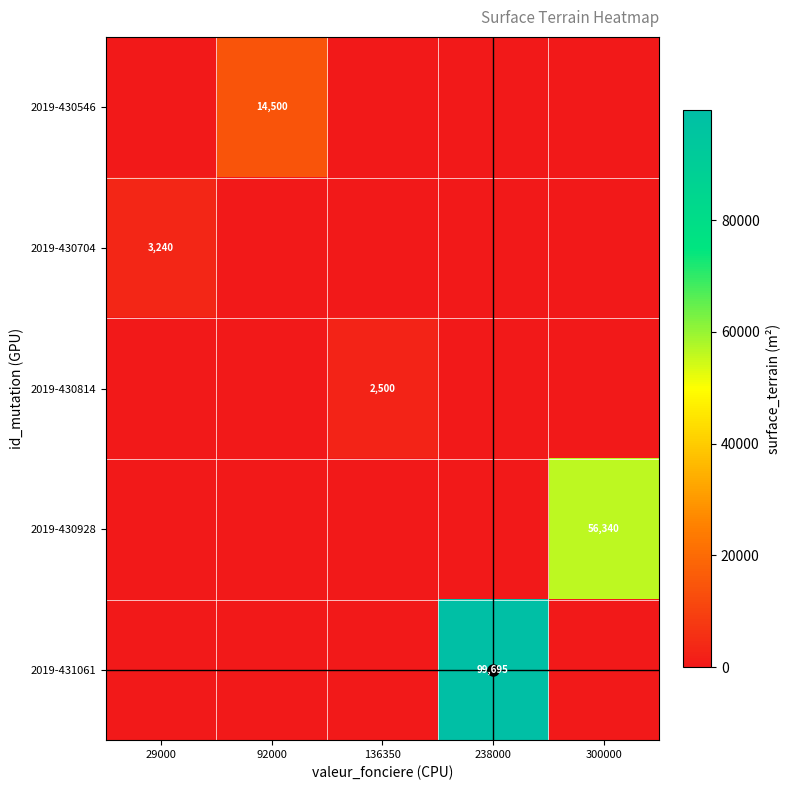

What is the total value across all series at 238000?

99695